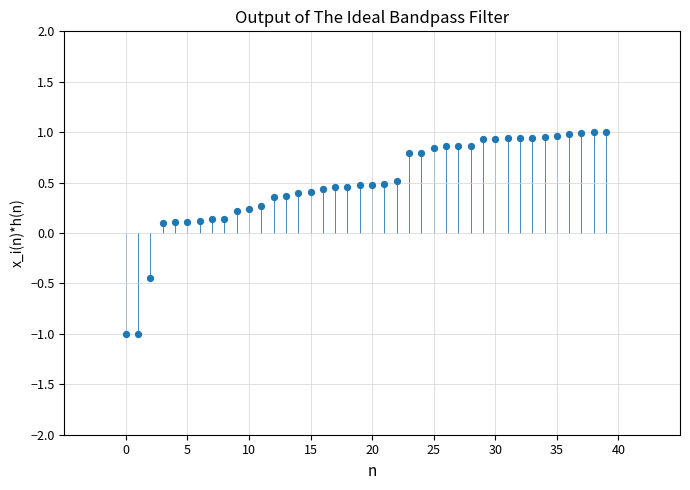

What is the range of Y values (max minus min)?

2.0